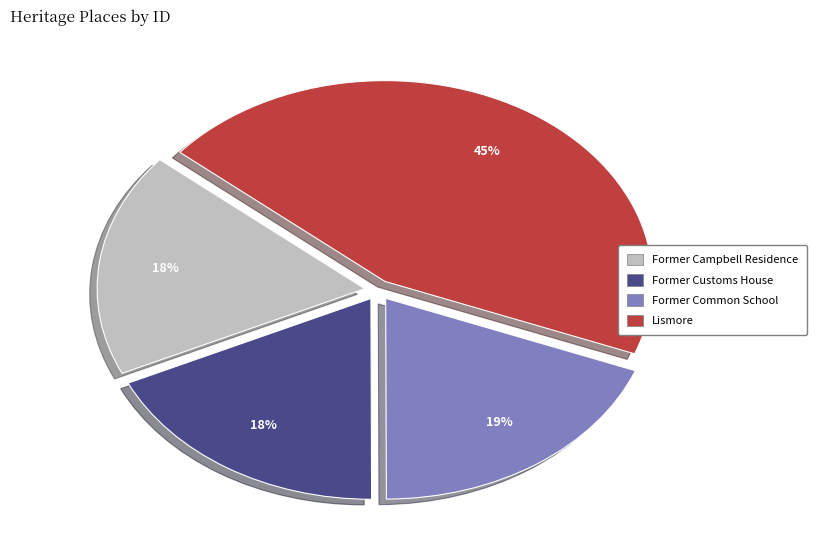

Which category has the biggest portion of the pie?

Lismore